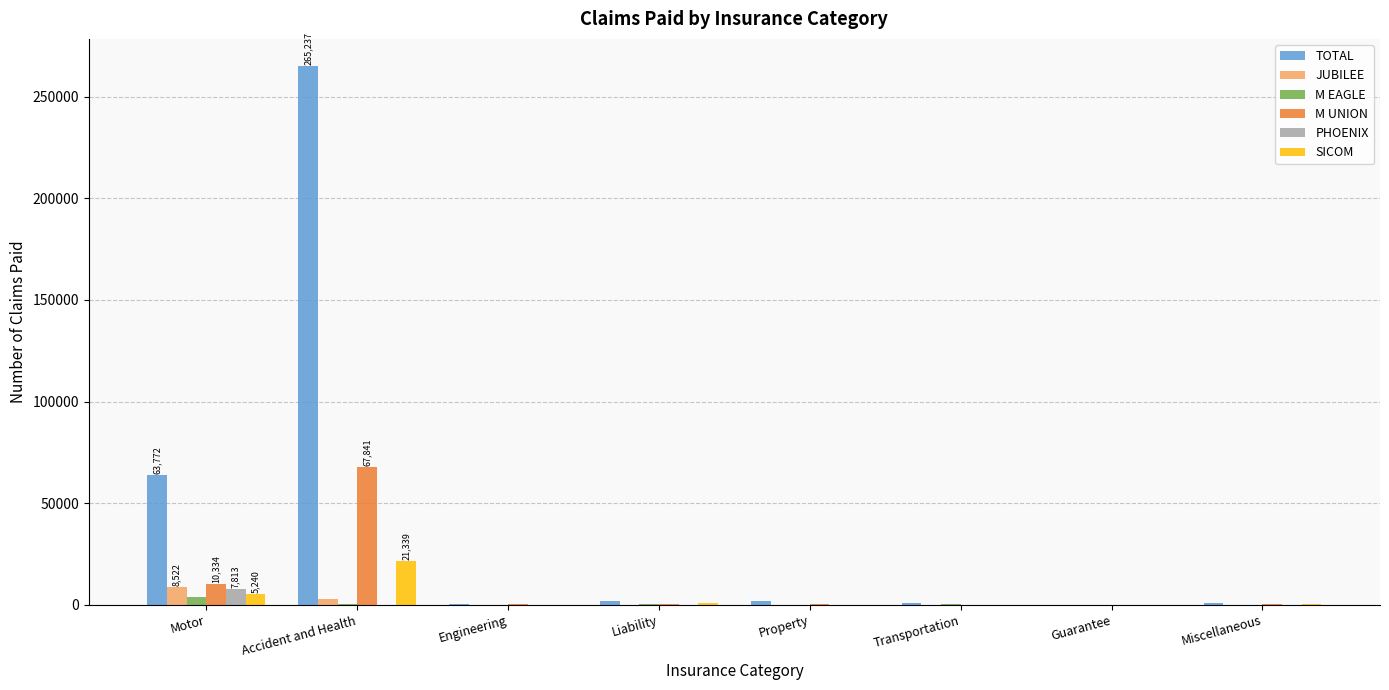

The value of JUBILEE at Transportation is 13. True or false?

True